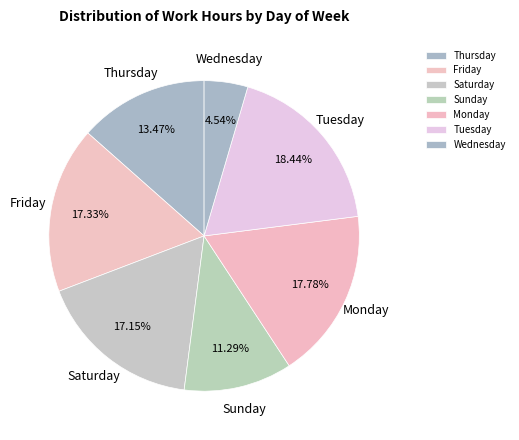

Which slice is the smallest?

Wednesday